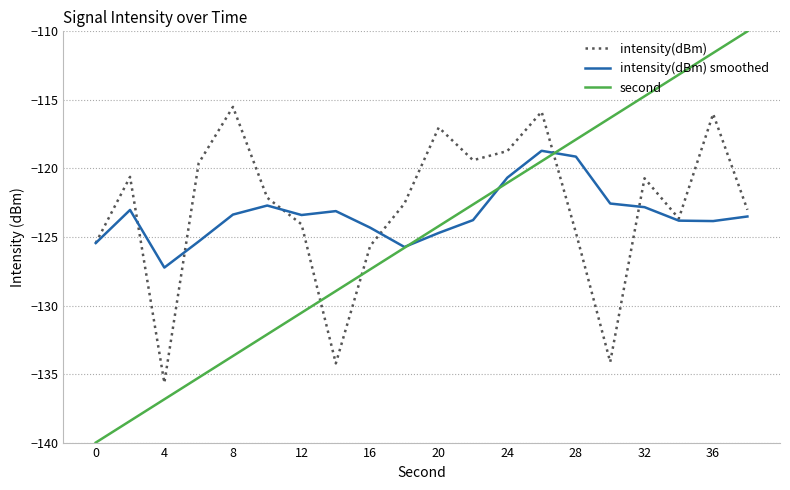

Which series has the largest total across all categories?

intensity(dBm)